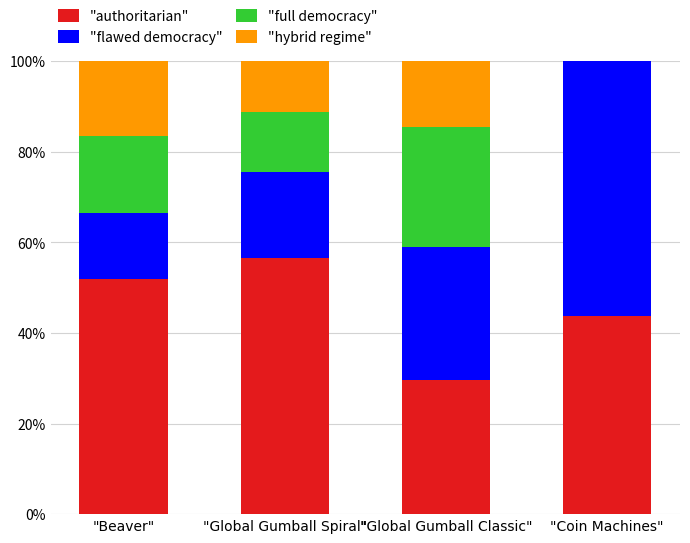

What is the highest value of the "authoritarian" series?

56.6